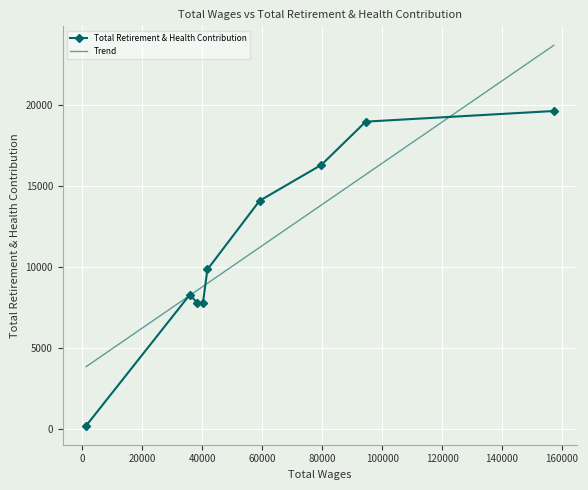

How many lines are shown in the chart?

1